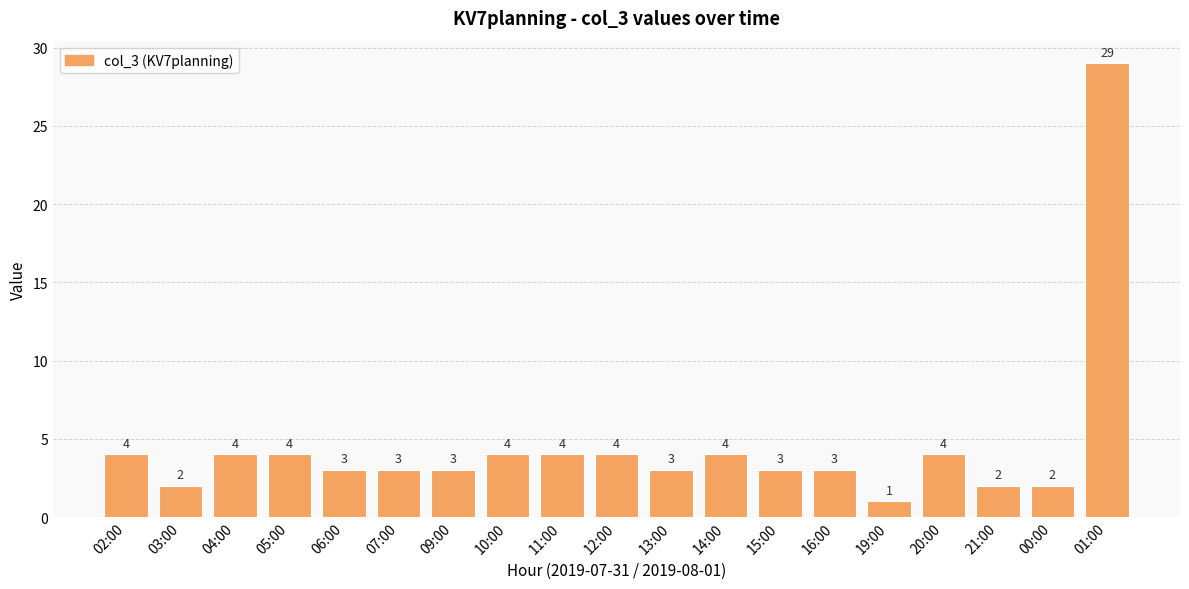

What is the difference between the maximum and minimum values?

28